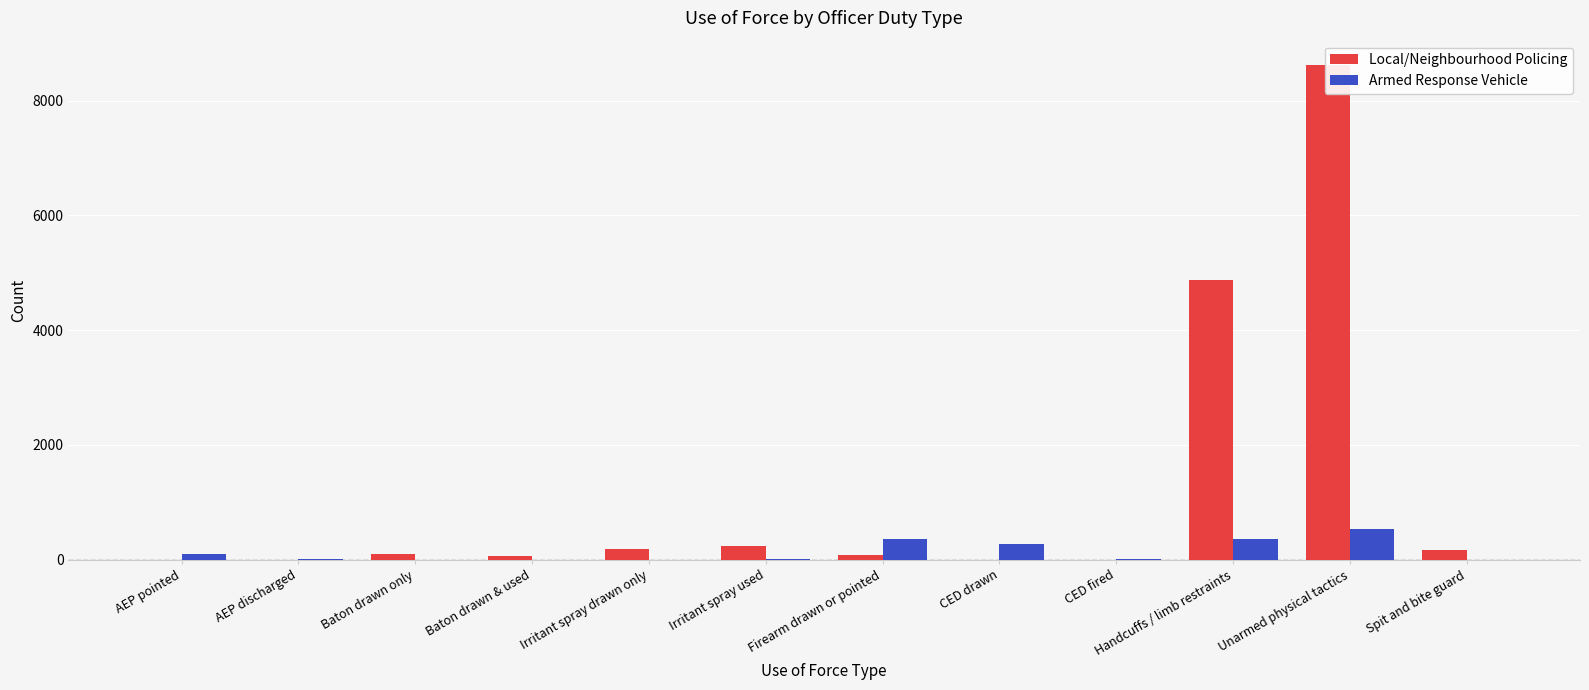

What is the label of the 12th bar from the right?

AEP pointed